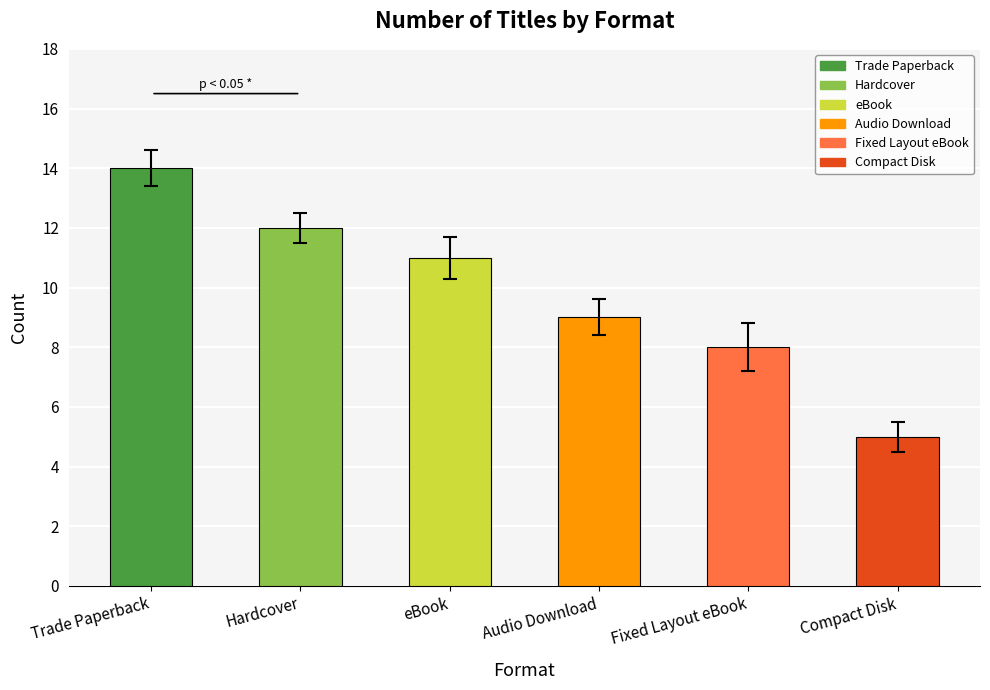

What is the value of the 3rd bar from the left?

11